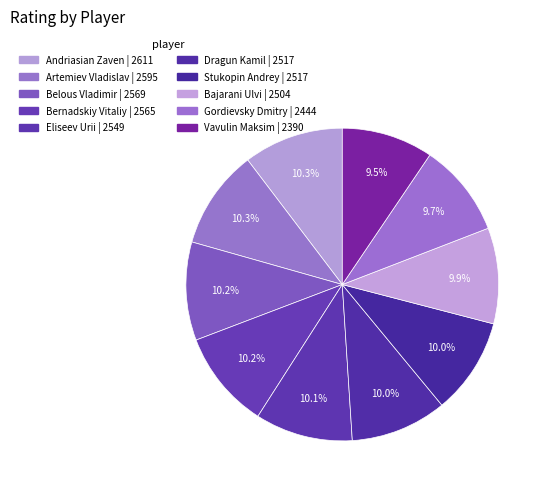

Between Andriasian Zaven and Bajarani Ulvi, which is larger?

Andriasian Zaven